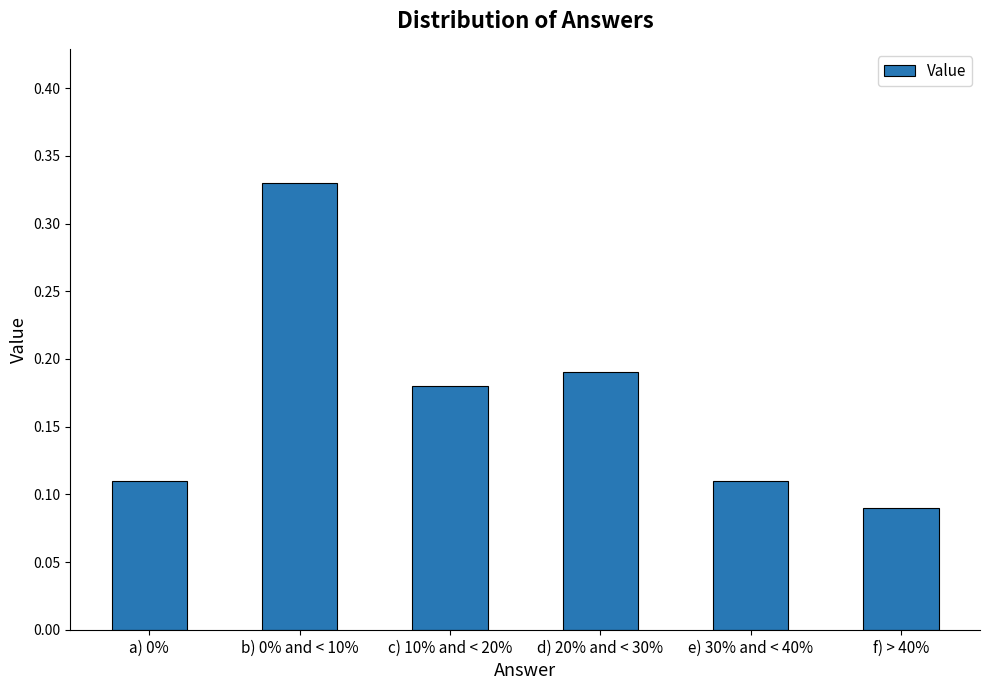

What position from the left is c) 10% and < 20%?

3